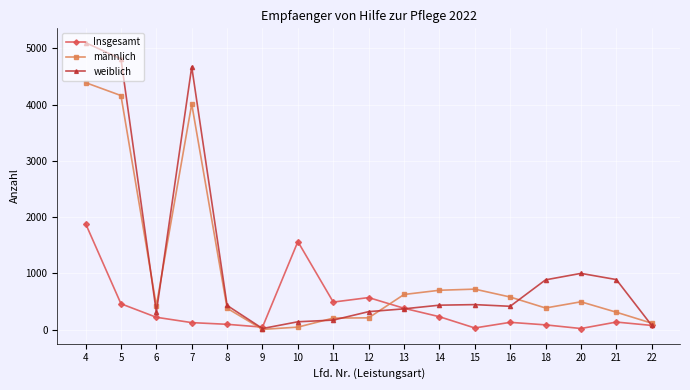

The value of Insgesamt at 15 is 30. True or false?

True